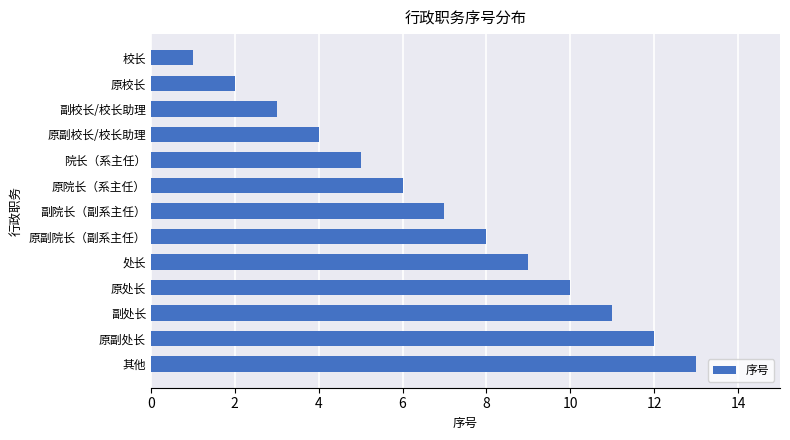

List the labels in order of value, smallest first.

校长, 原校长, 副校长/校长助理, 原副校长/校长助理, 院长（系主任）, 原院长（系主任）, 副院长（副系主任）, 原副院长（副系主任）, 处长, 原处长, 副处长, 原副处长, 其他